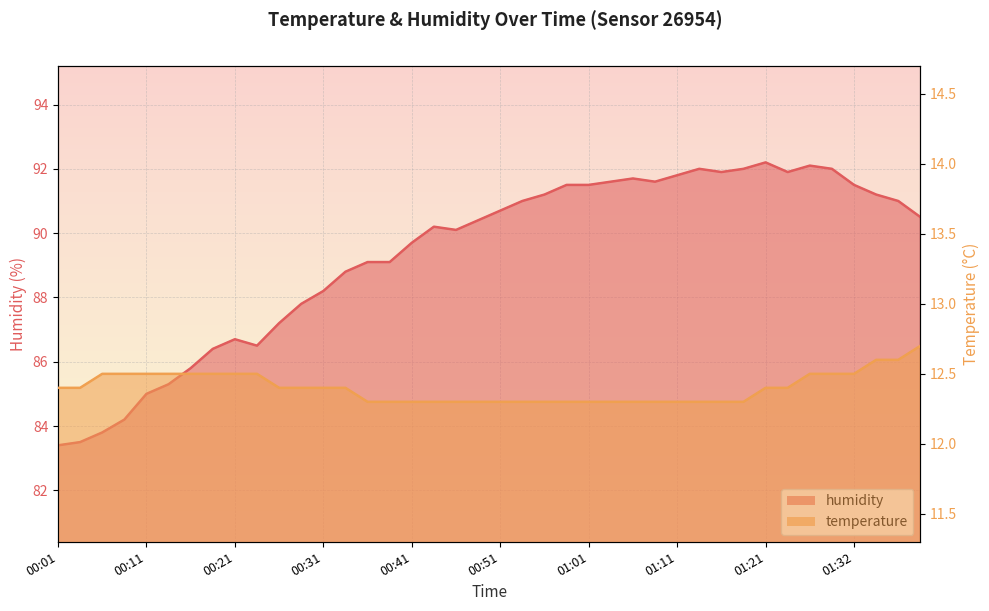

What is the difference between the maximum and minimum values in the temperature series?

0.4